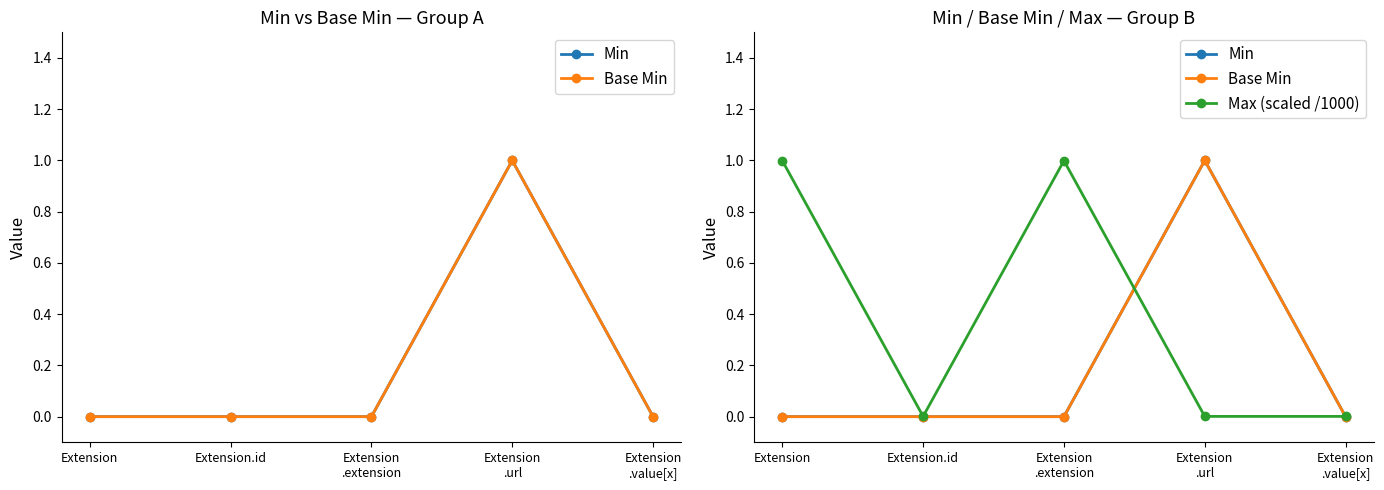

At which category does Max (scaled /1000) reach its first local valley?

Extension.id